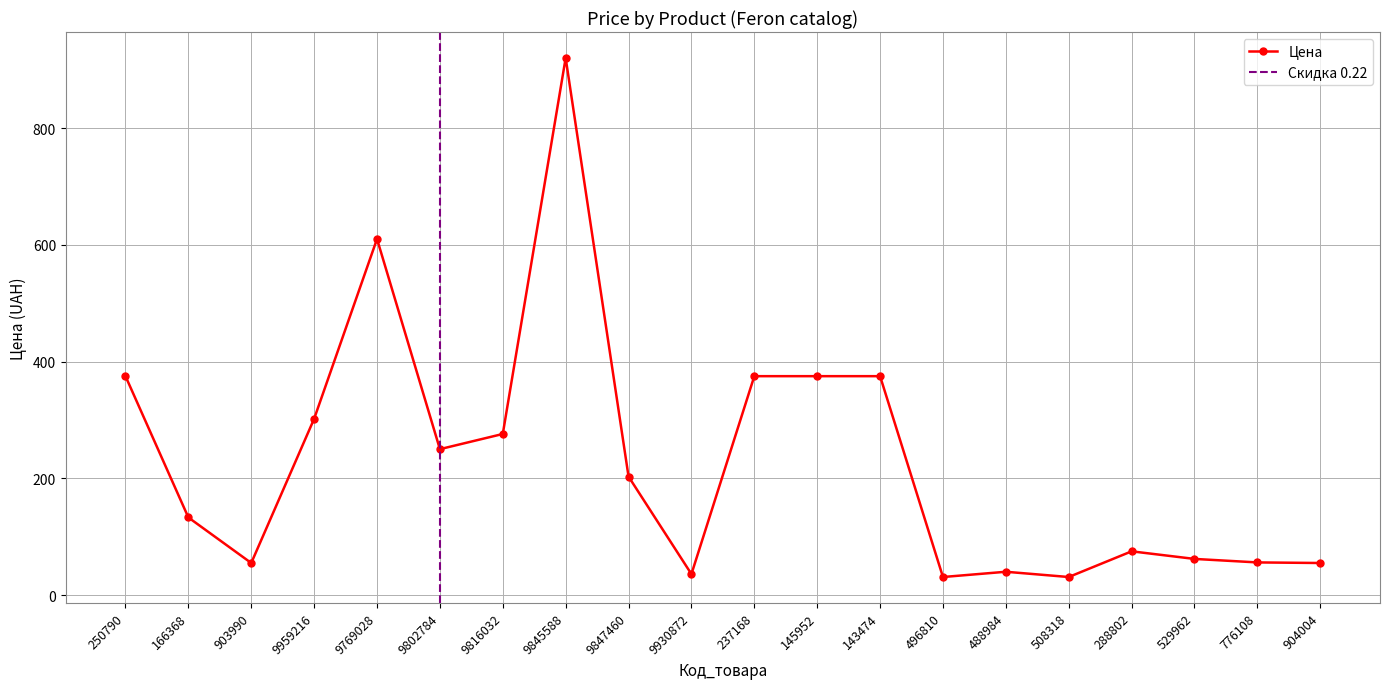

List the labels in order of value, smallest first.

496810, 508318, 9930872, 488984, 903990, 904004, 776108, 529962, 288802, 166368, 9847460, 9802784, 9816032, 9959216, 250790, 237168, 145952, 143474, 9769028, 9845588